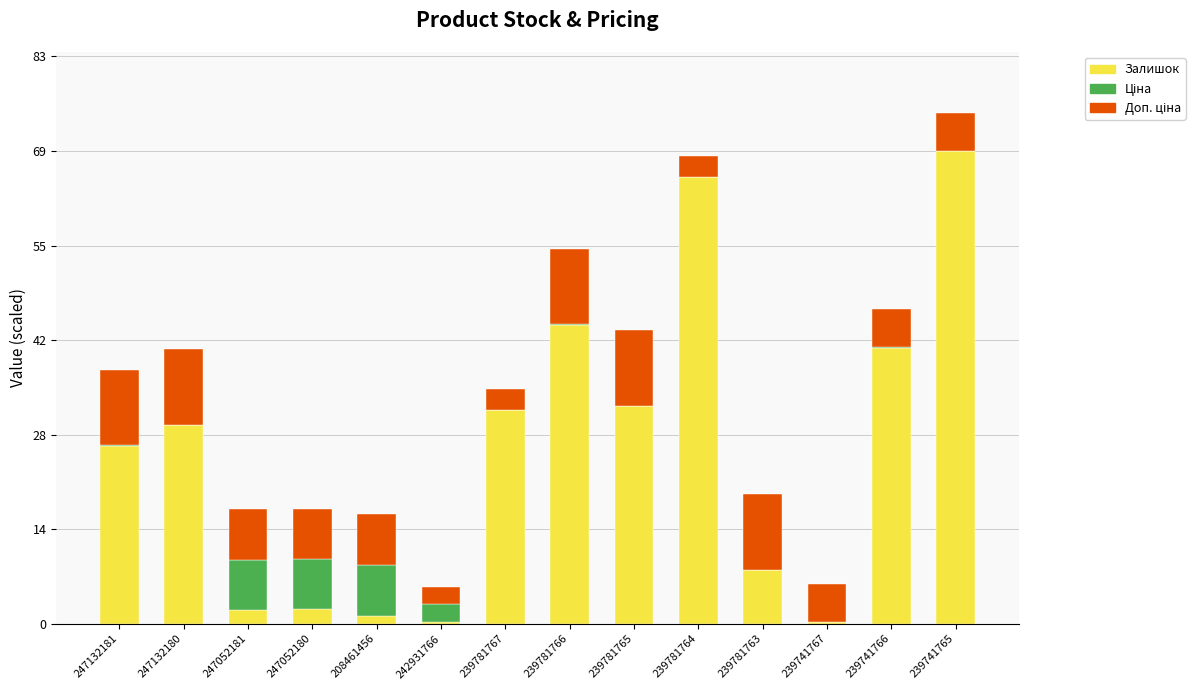

Are the bars horizontal?

No